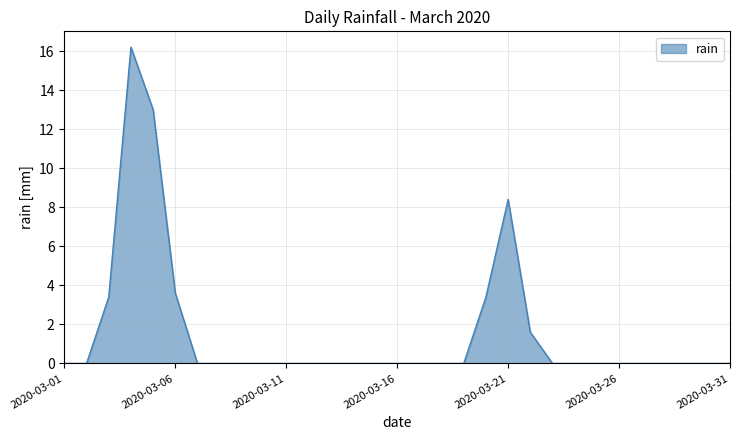

What is the maximum value shown in the chart?

16.2